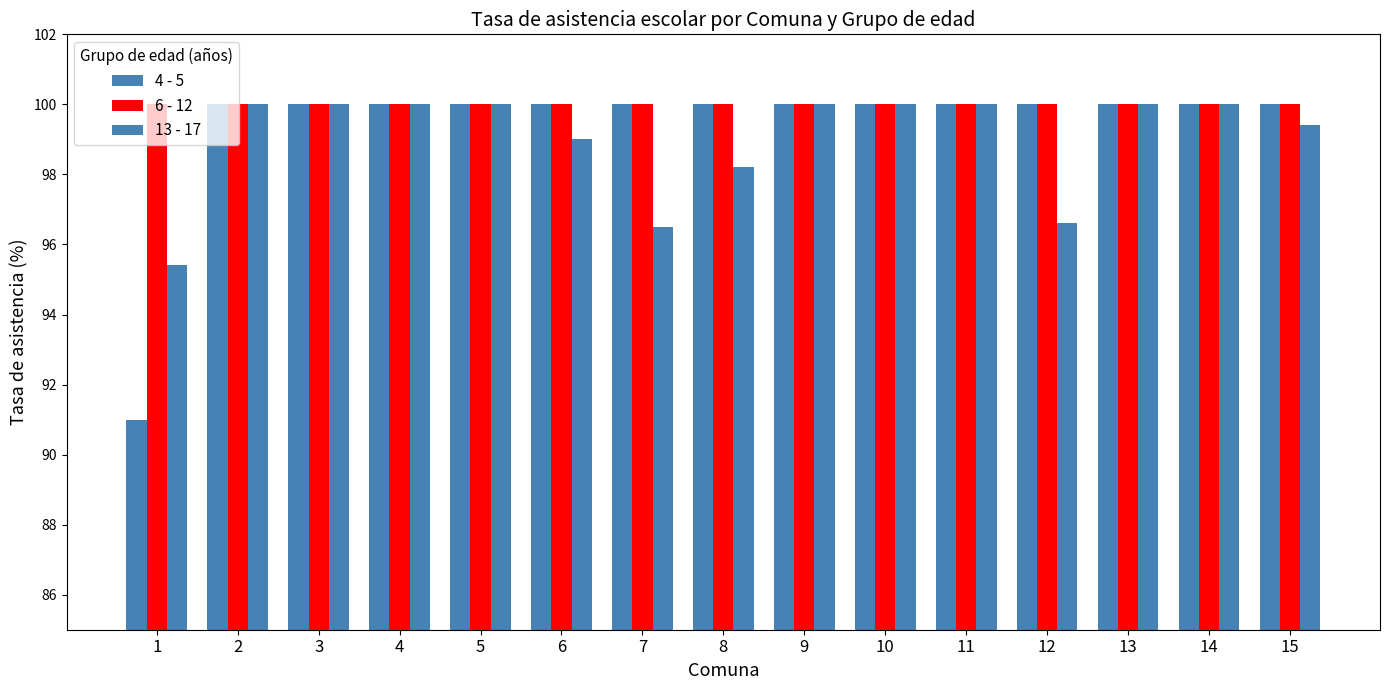

How many bars are there in total?

45